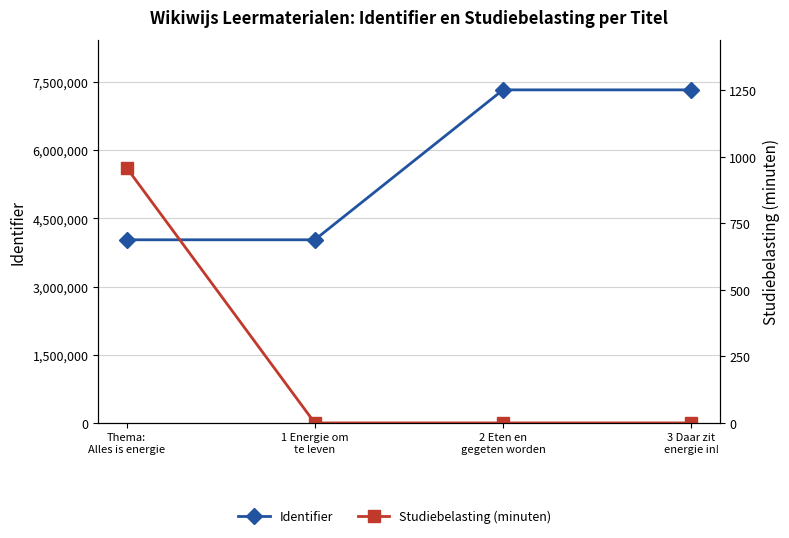

True or false: Identifier has a value of 4222628 at 3 Daar zit
energie in!.

False